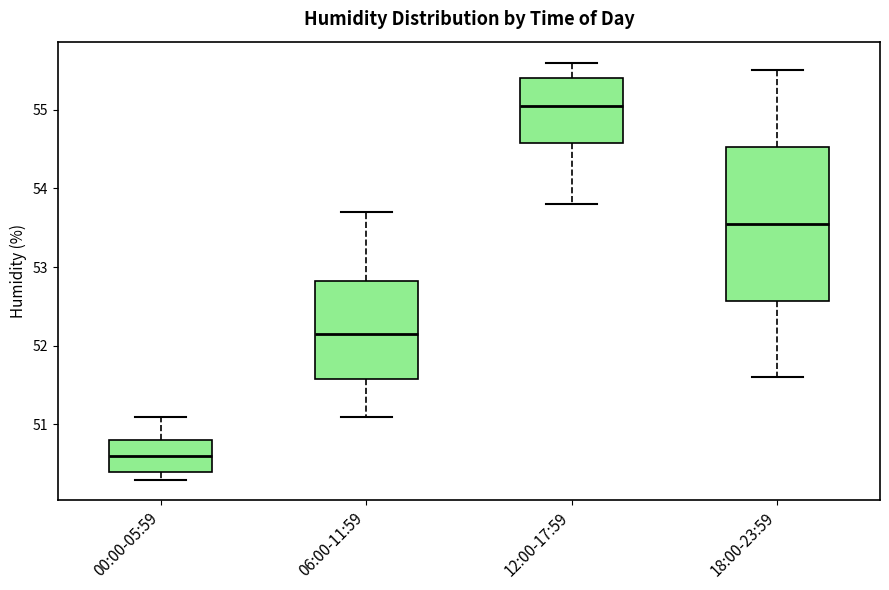

Where does the upper whisker of the box for 18:00-23:59 end on the y-axis? The values are not printed on the chart, so give them approximately, as read against the axis.

55.5